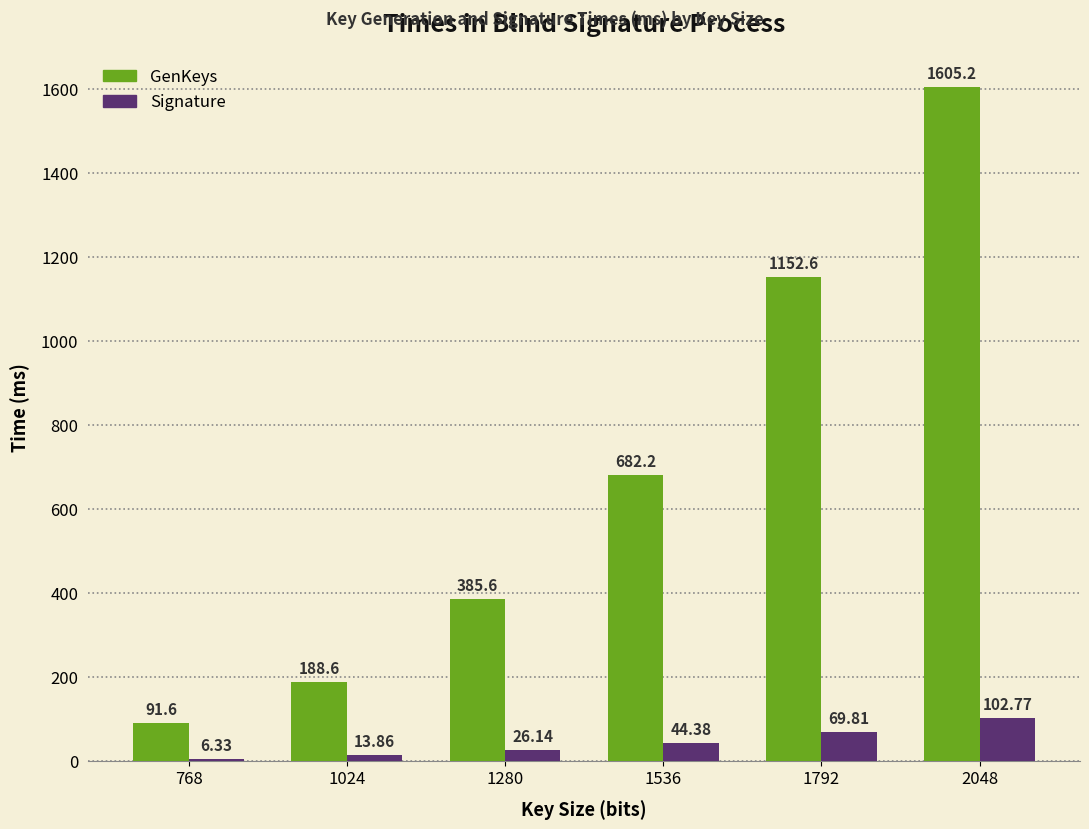

Are the bars horizontal?

No